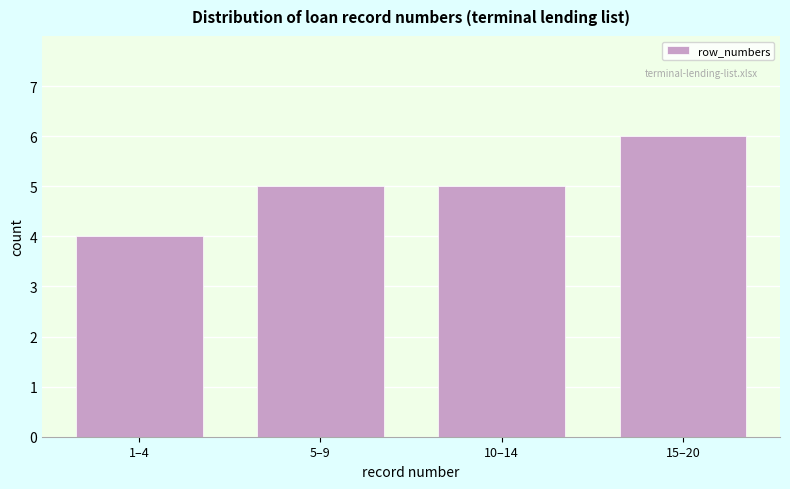

Reading right to left, transcribe all the data shown in this chart.

6	5	5	4